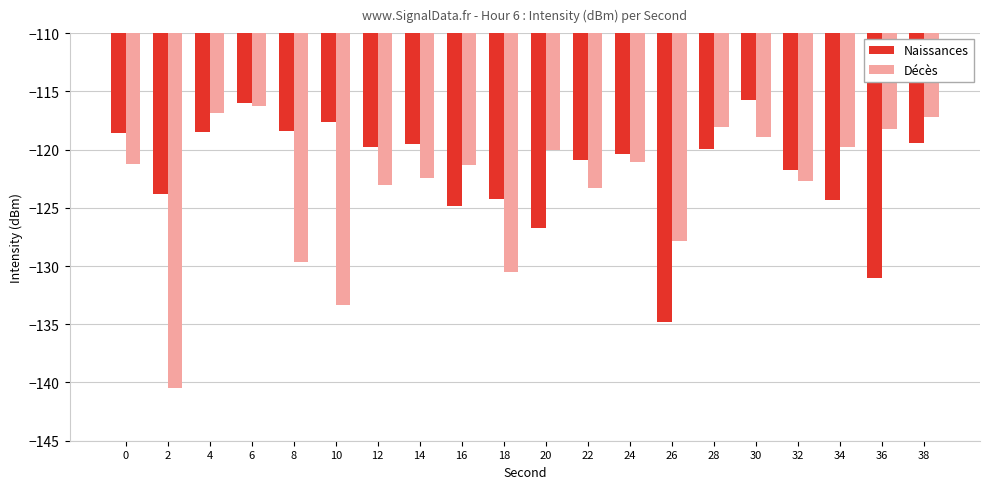

What is the maximum value shown in the chart?

-115.8